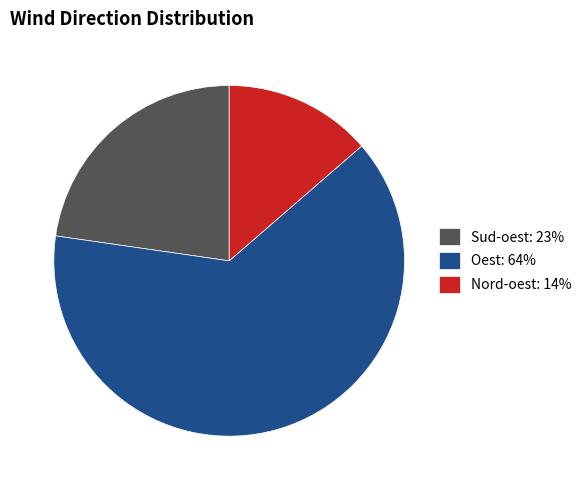

Count the number of slices in the pie.

3